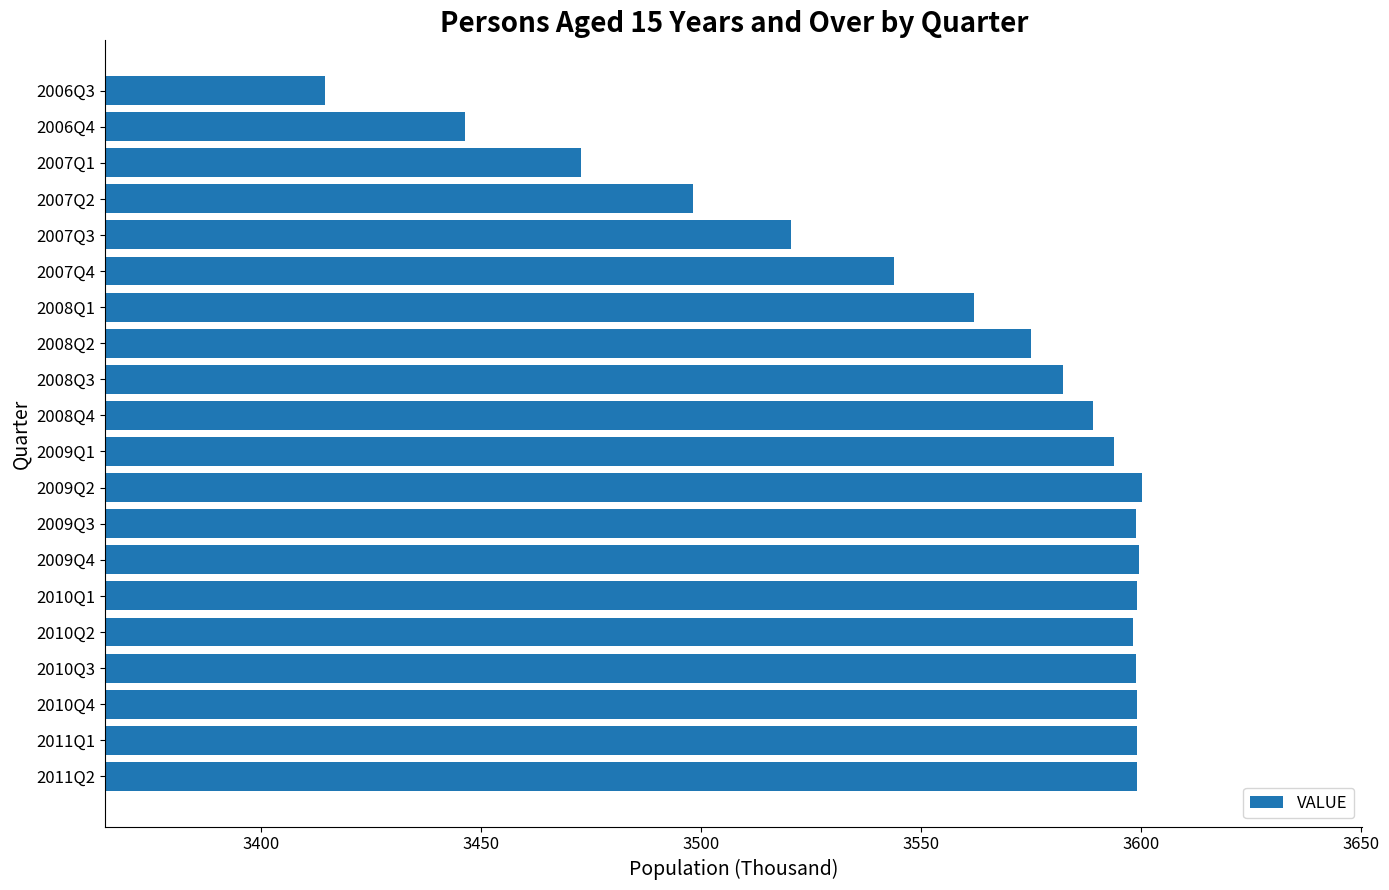

How many data points are less than 3593?

10